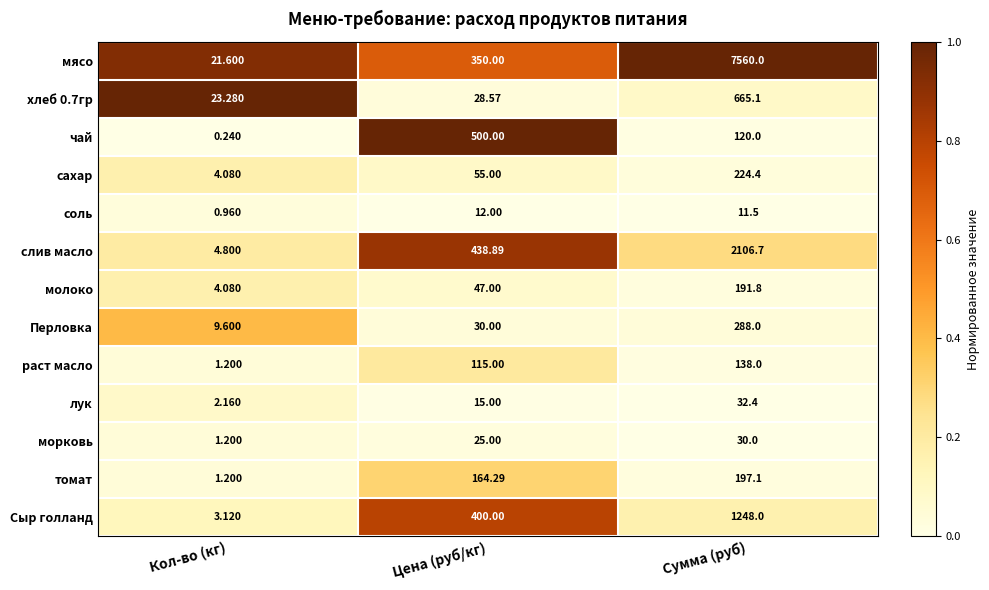

Count the number of categories in the chart.

3